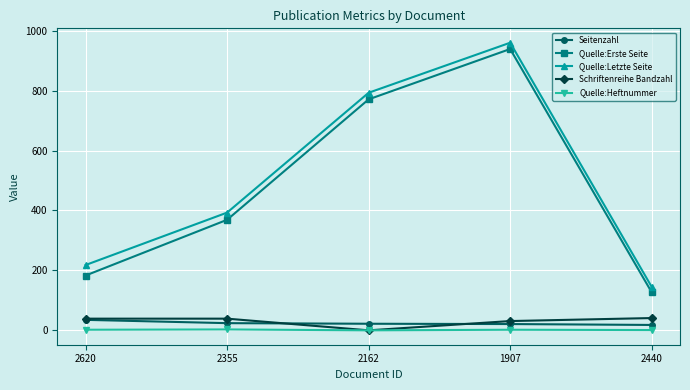

What is the total value across all series at 2620?

477